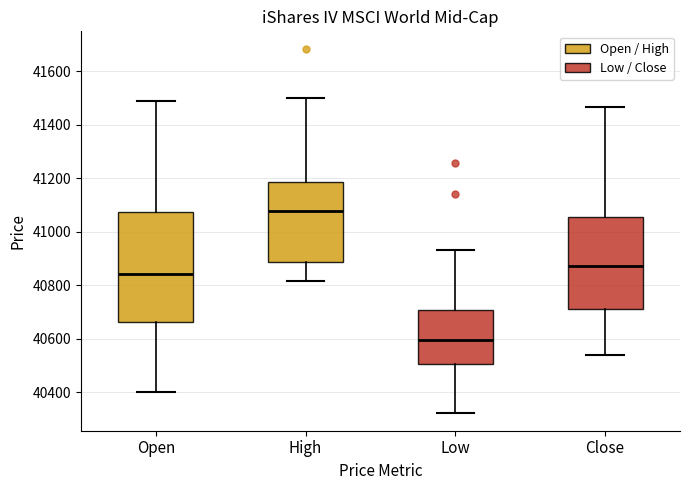

Where does the median line of the box for Open sit on the y-axis? The values are not printed on the chart, so give them approximately, as read against the axis.

40840